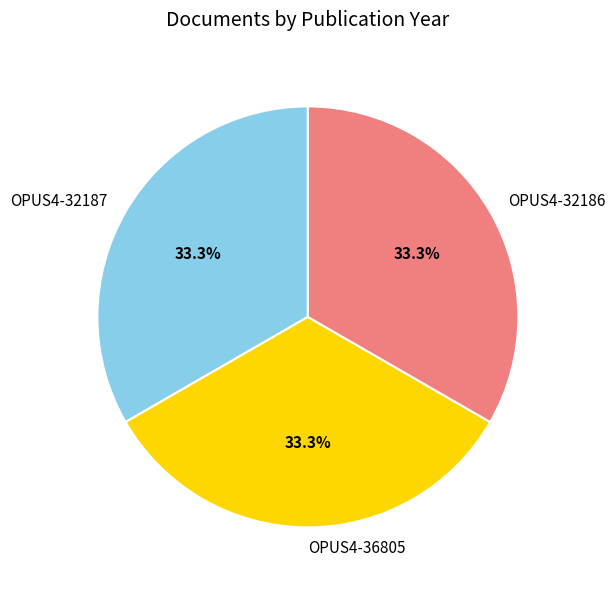

Does any single category account for the majority?

No